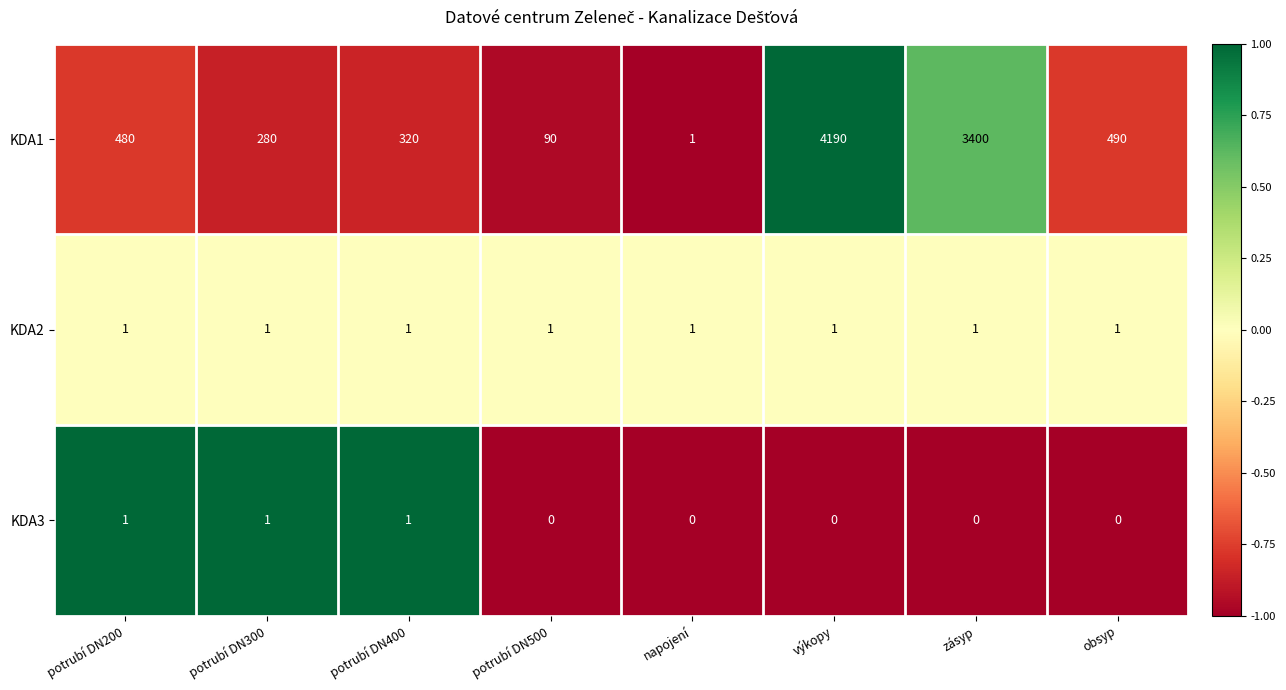

What is the sum of all KDA2 values?

8